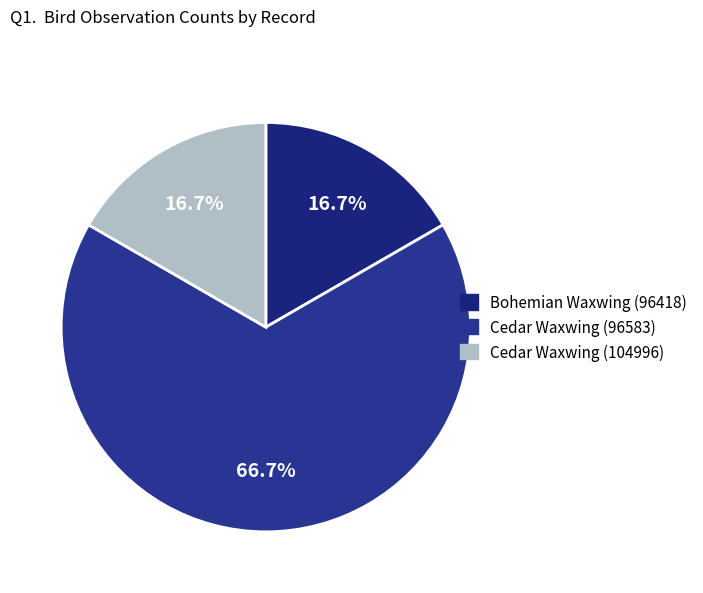

Which category has the smallest portion of the pie?

Bohemian Waxwing (96418)